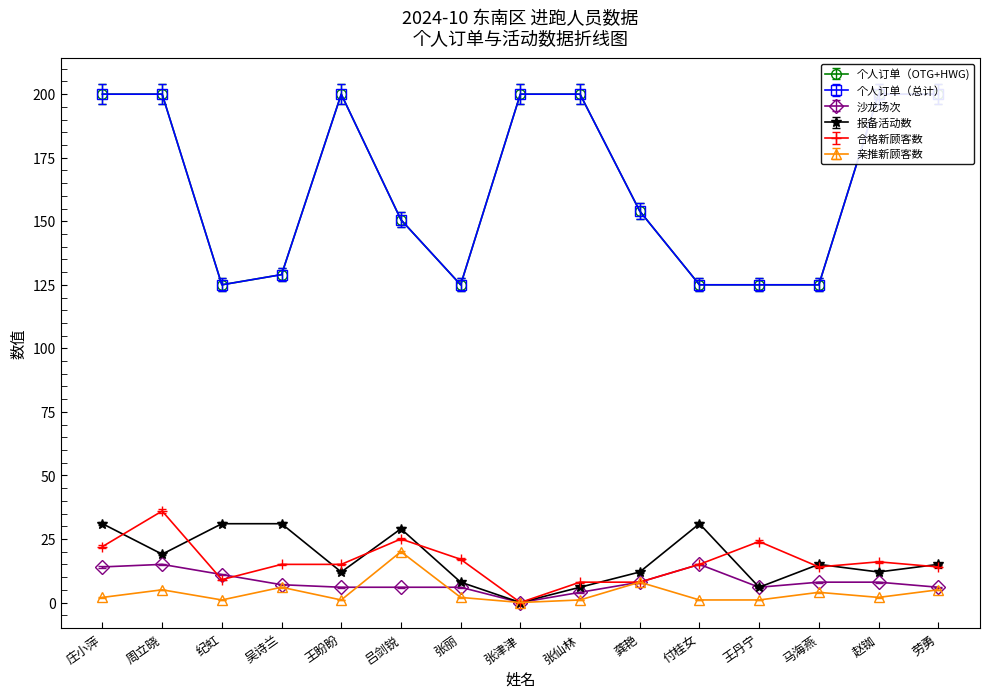

List the series in order of their peak value, lowest first.

沙龙场次, 亲推新顾客数, 报备活动数, 合格新顾客数, 个人订单（总计）, 个人订单（OTG+HWG)